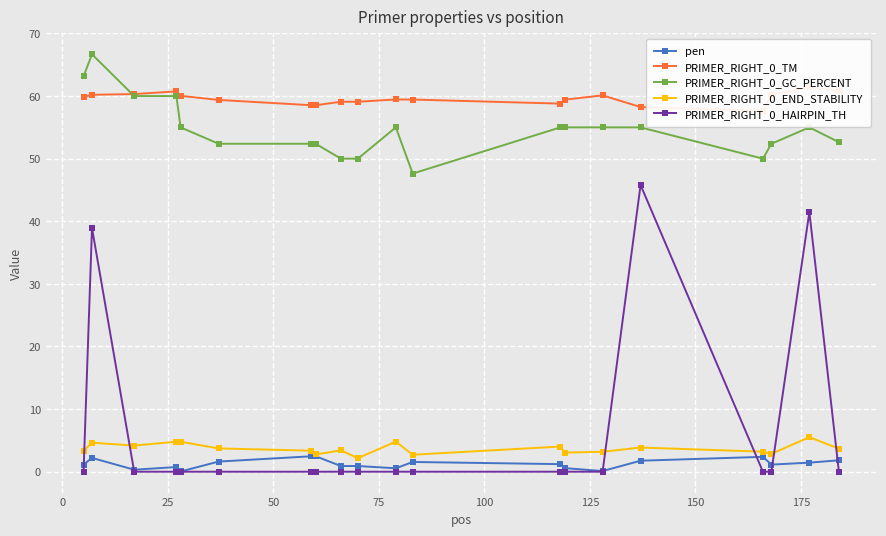

Does the chart display data point markers on the line(s)?

Yes